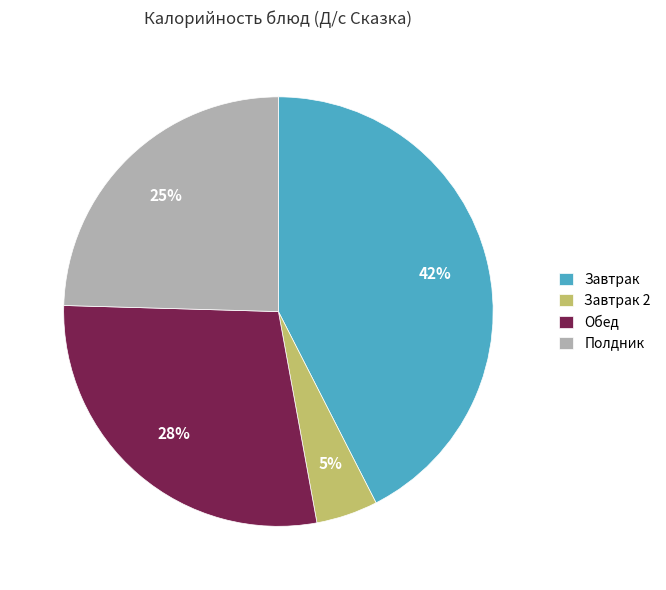

To the nearest percent, what is the average slice percentage?

25%